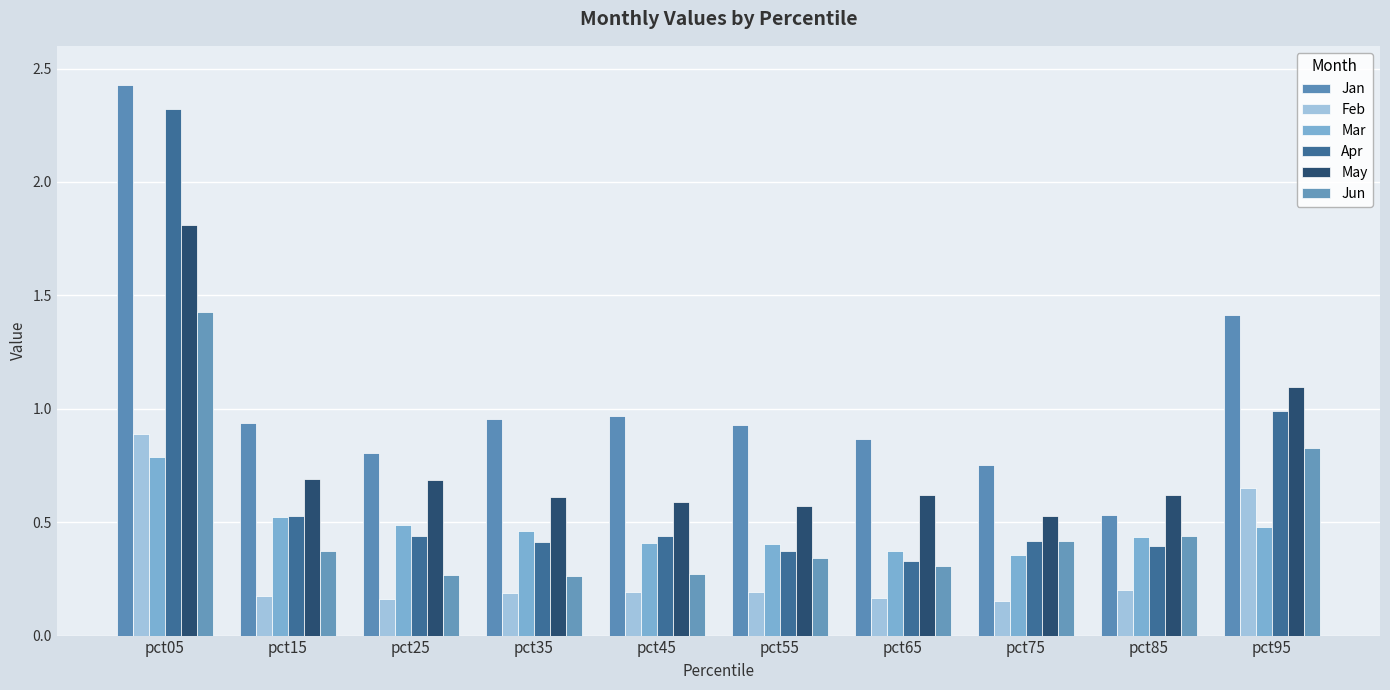

Is the value of Mar at pct15 greater than the value of Jan at pct75?

No